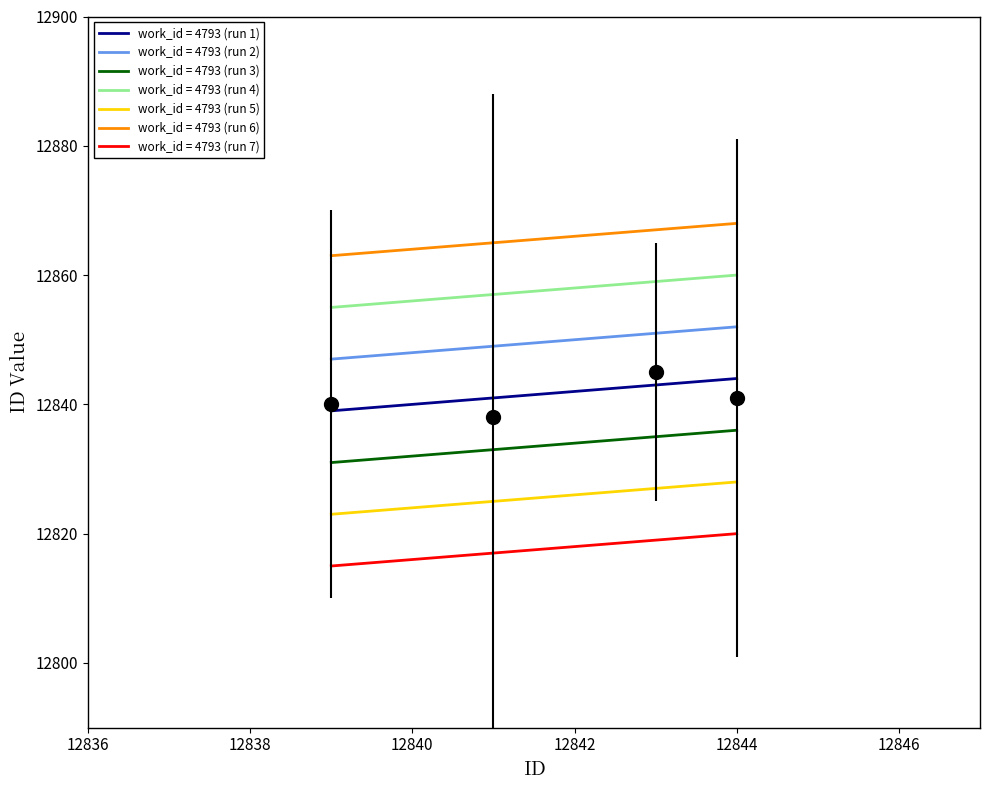

True or false: work_id = 4793 (run 7) and work_id = 4793 (run 5) intersect in this chart.

False